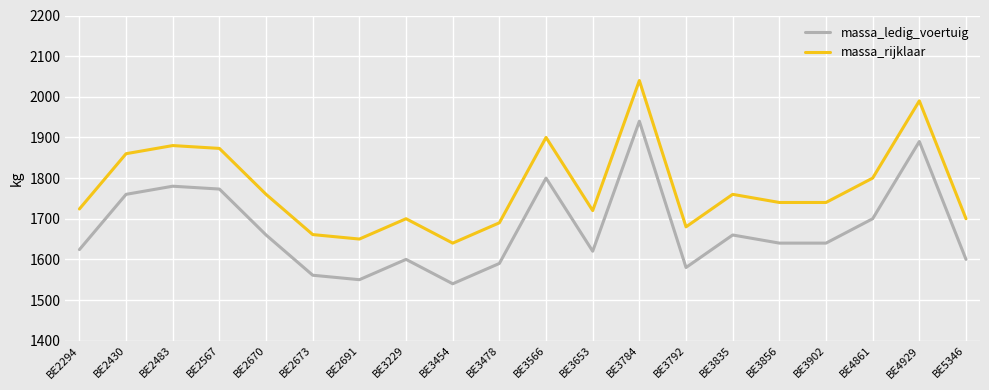

At which label is massa_rijklaar closest to 1840?

BE2430